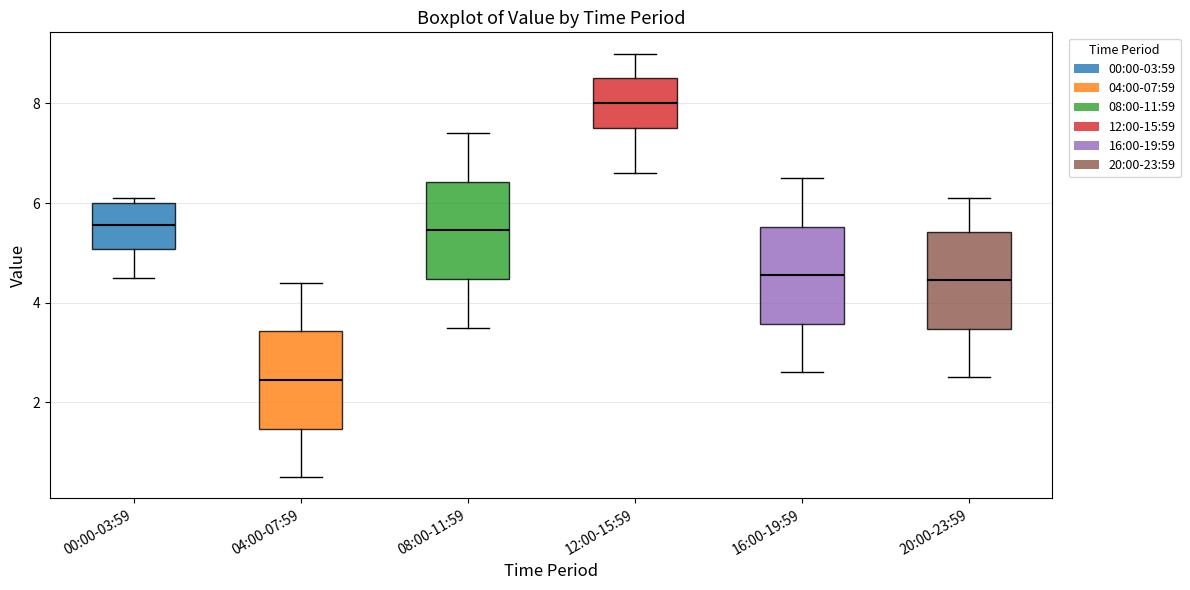

Reading left to right, read every box against the y-axis: the position of its median line, the range the box covers, and the ends of its whiskers. The values are not printed on the chart, so give them approximately, as read against the axis.

00:00-03:59: median 5.6, box 5.0 to 6.0, whiskers 4.6 to 6.2
04:00-07:59: median 2.4, box 1.4 to 3.4, whiskers 0.6 to 4.4
08:00-11:59: median 5.4, box 4.4 to 6.4, whiskers 3.6 to 7.4
12:00-15:59: median 8.0, box 7.6 to 8.6, whiskers 6.6 to 9.0
16:00-19:59: median 4.6, box 3.6 to 5.6, whiskers 2.6 to 6.6
20:00-23:59: median 4.4, box 3.4 to 5.4, whiskers 2.6 to 6.2